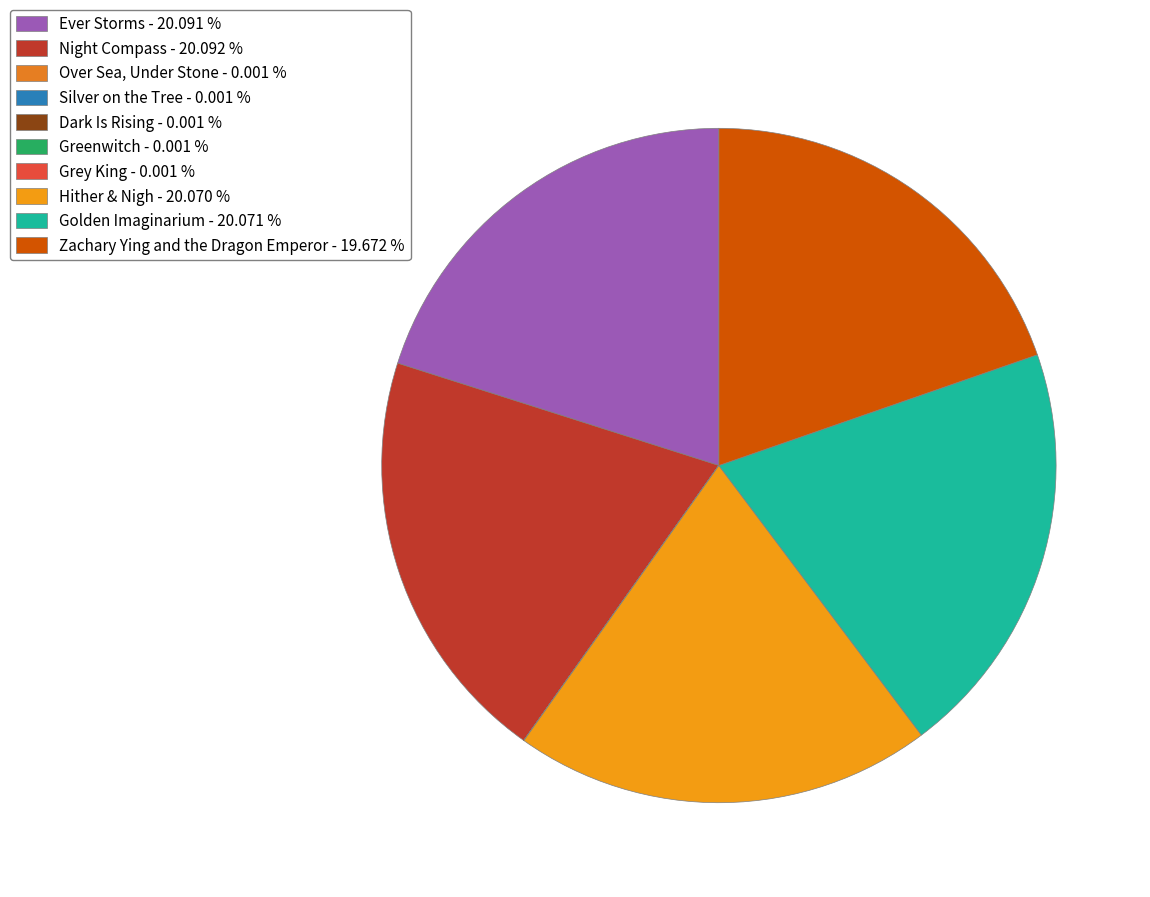

Which category has the biggest portion of the pie?

Night Compass